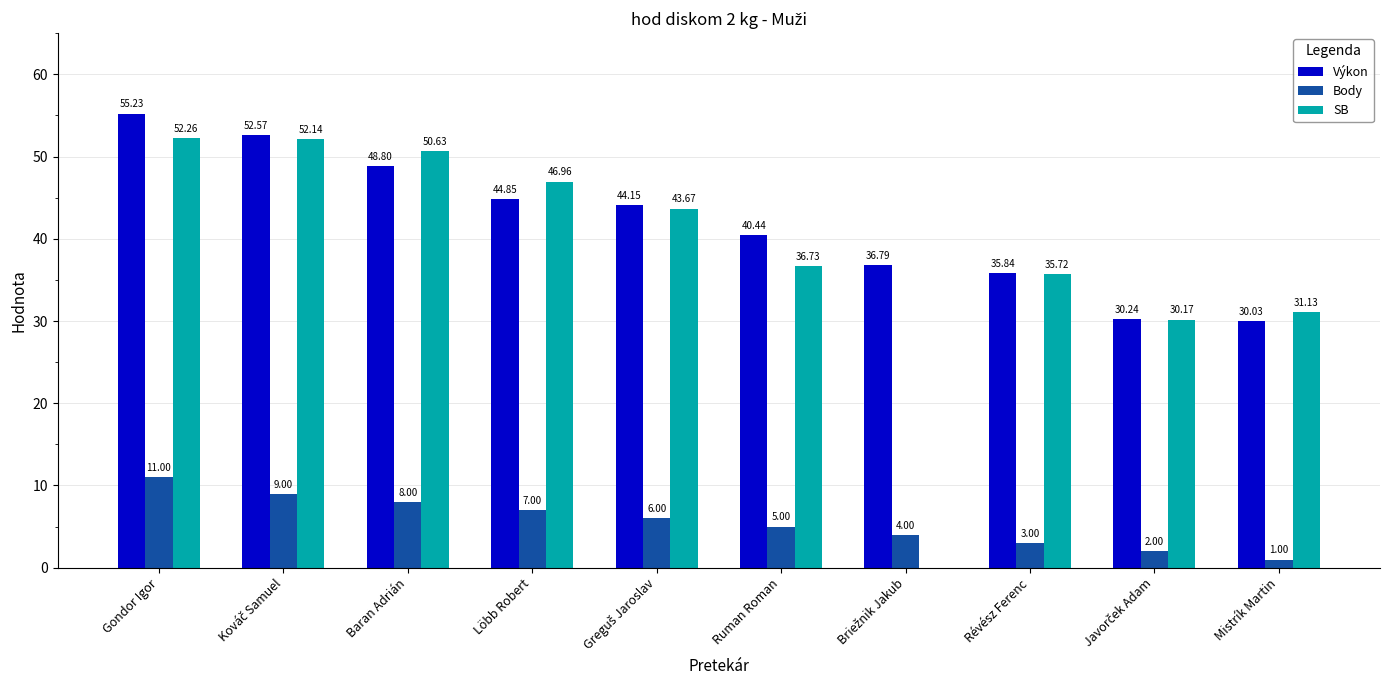

What is the average value of the Výkon series?

41.9